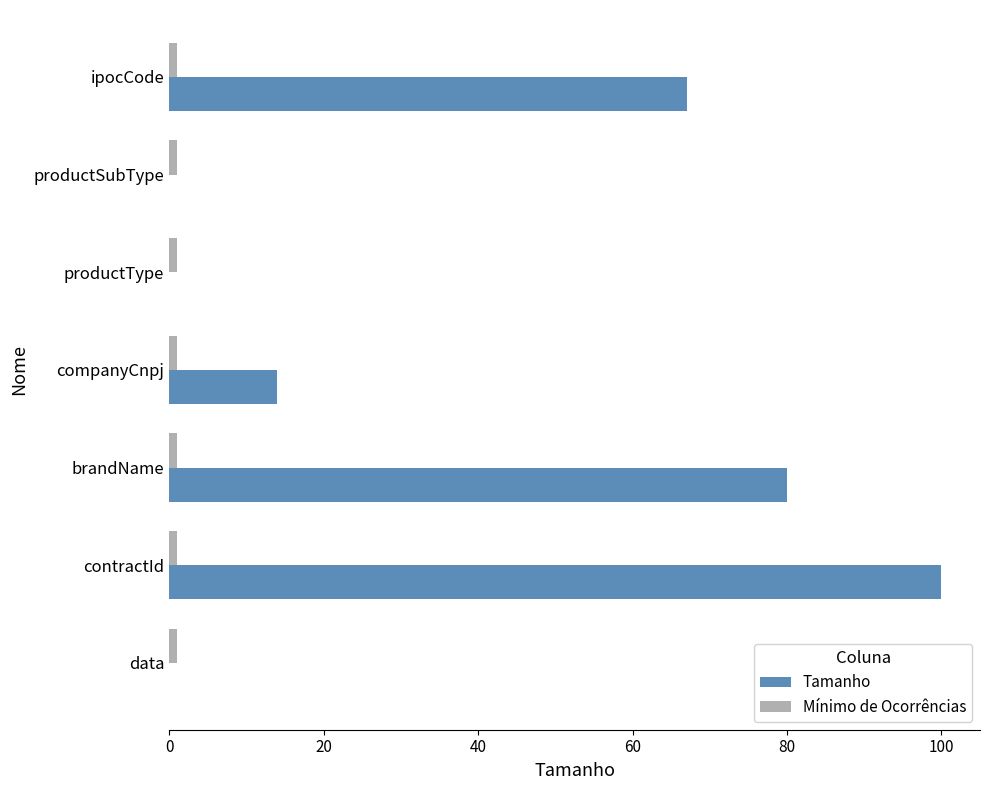

At which category is the sum across all series the highest?

contractId